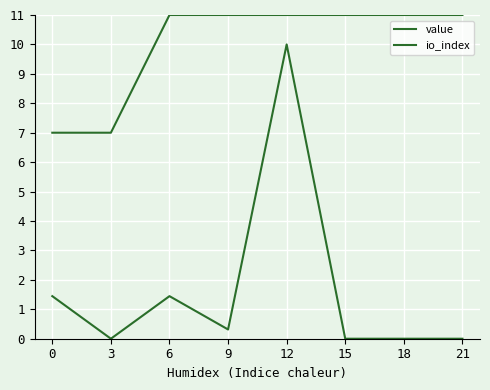

In value, how many points are lower than both neighbors (excluding endpoints)?

1